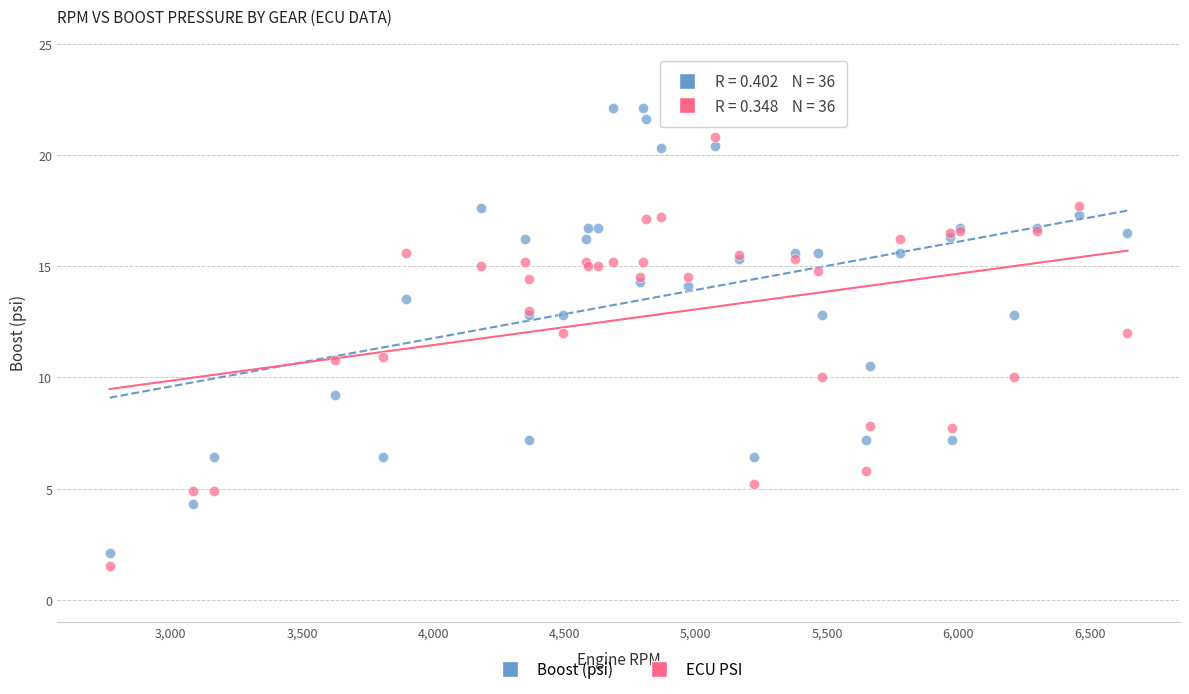

Which series has the largest Y range (max minus min)?

Boost (psi)